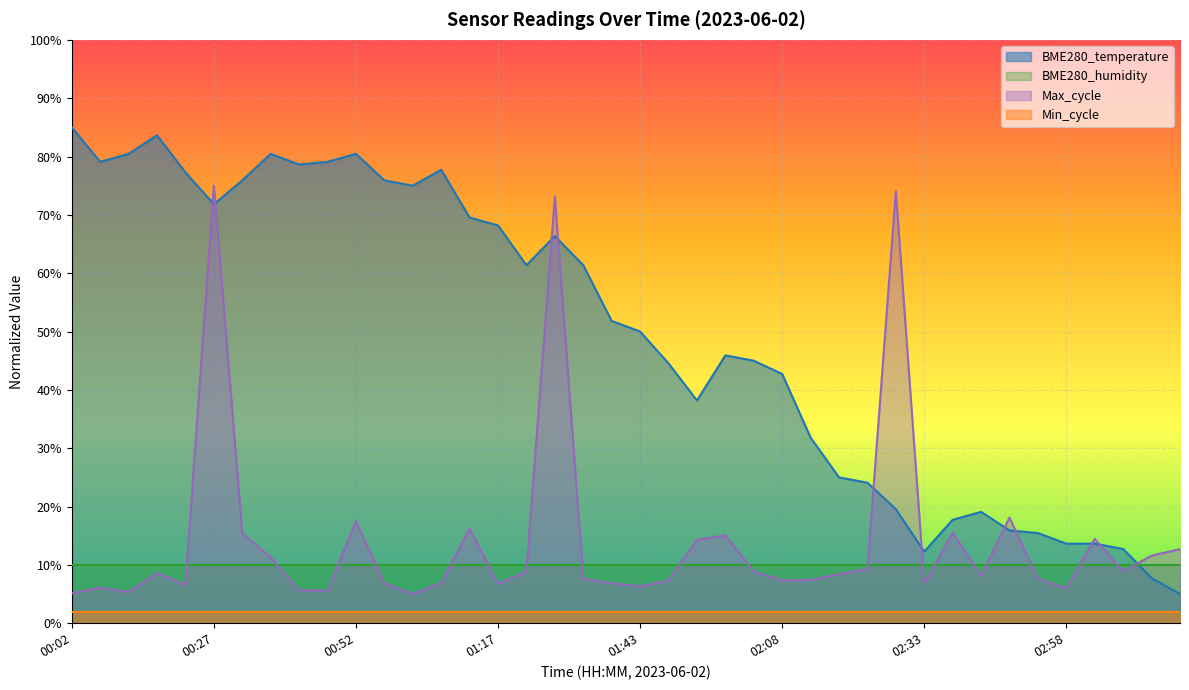

What is the difference between the maximum and minimum values?

80.0